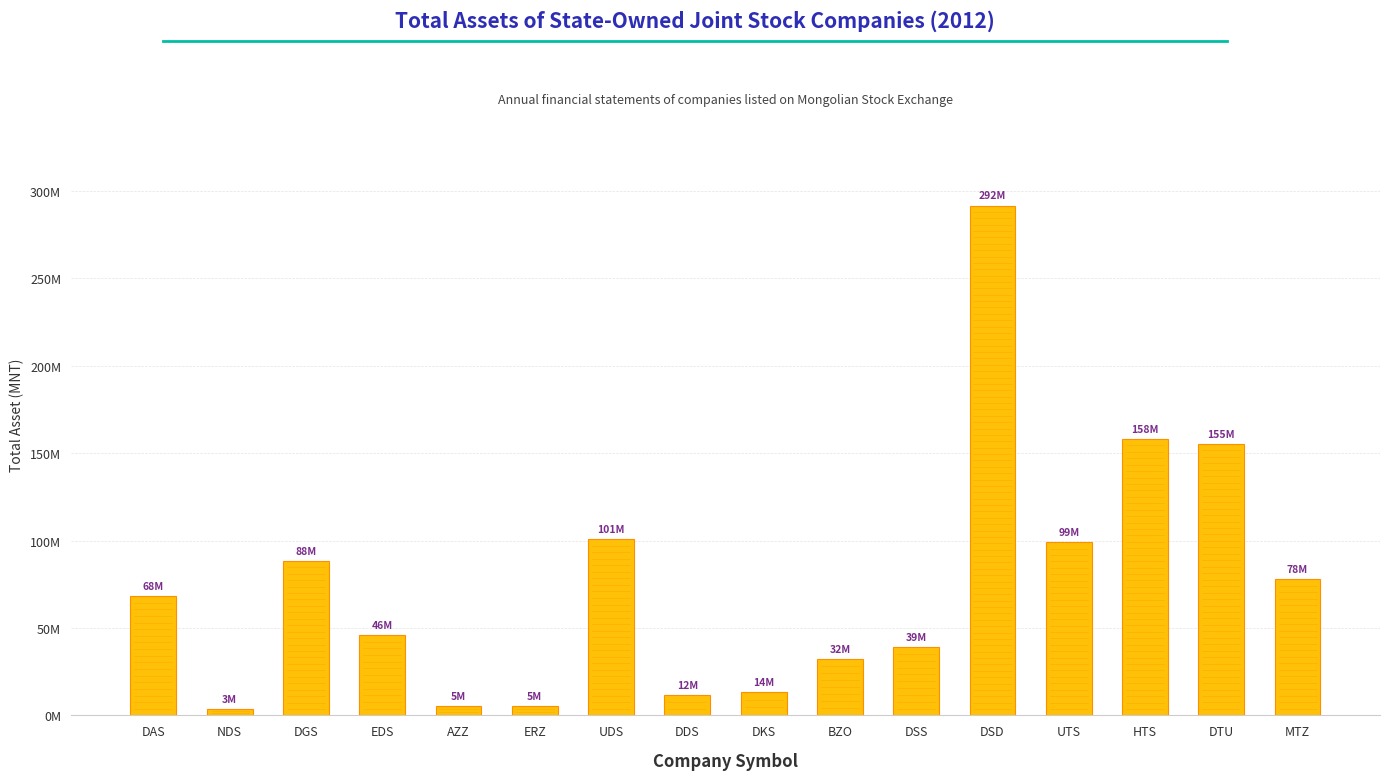

Does the chart contain any negative values?

No